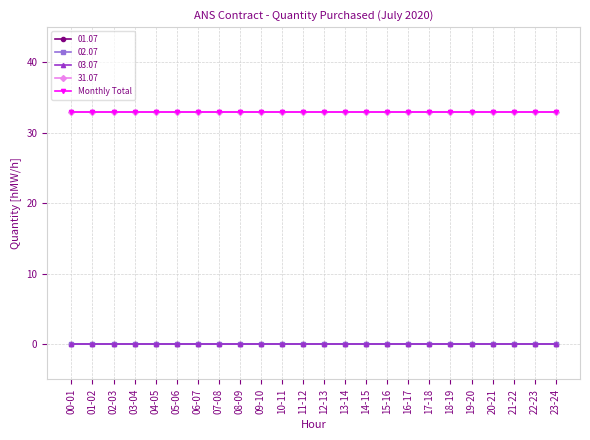

At which category does the chart reach its peak across all series?

00-01